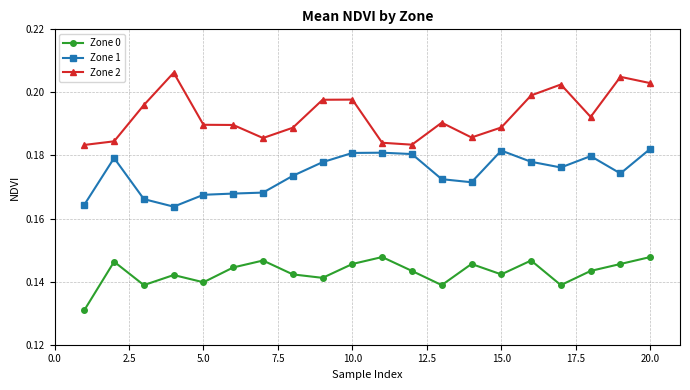

What are all the series names shown in the legend?

Zone 0, Zone 1, Zone 2